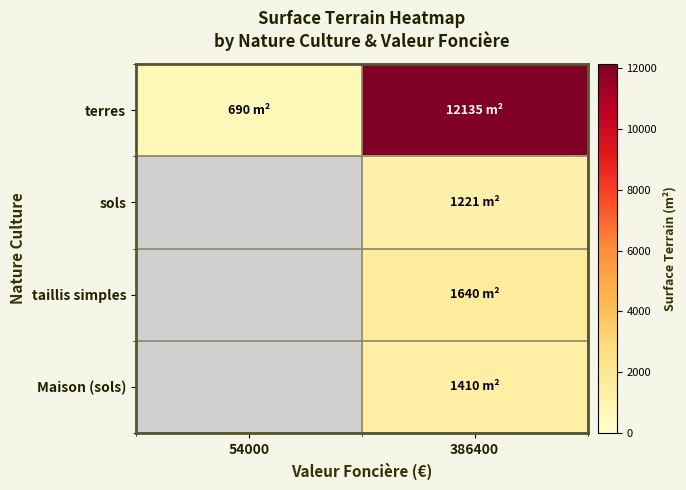

Count the number of categories in the chart.

2